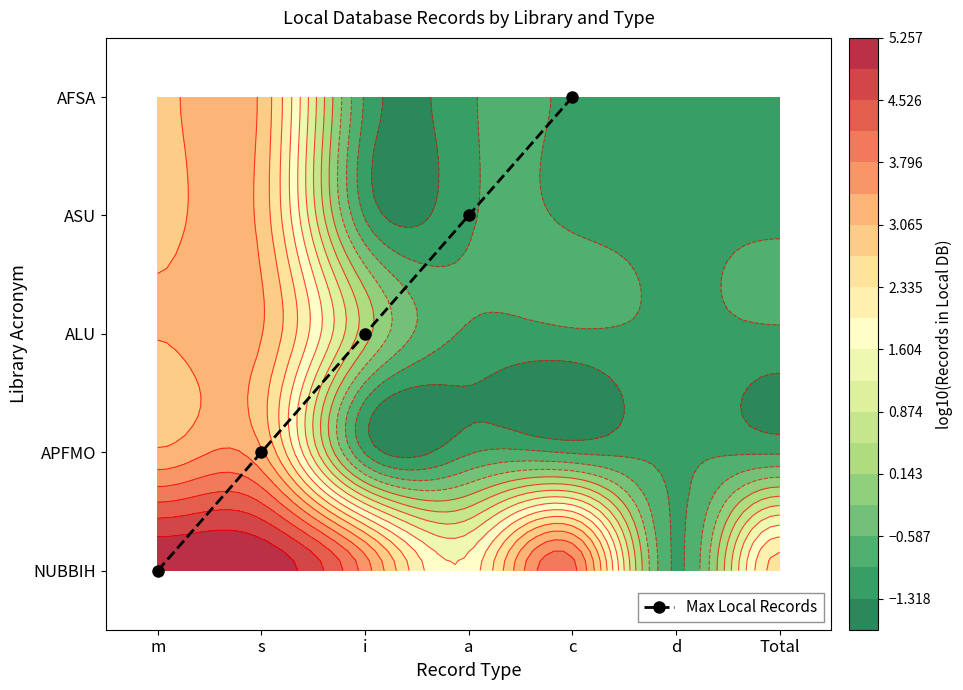

What is the approximate value at c?

4